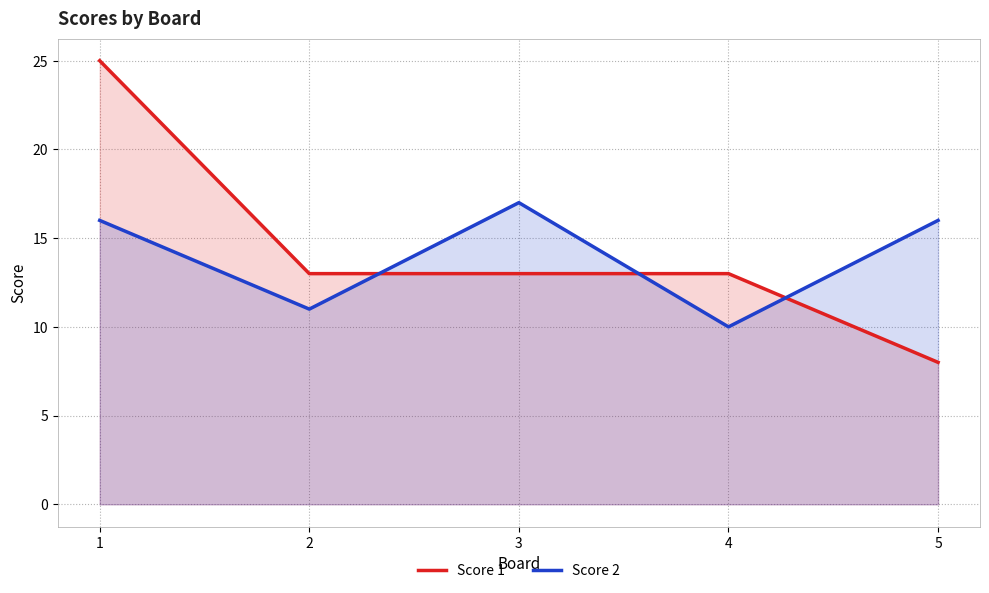

What is the lowest value of the Score 1 series?

8